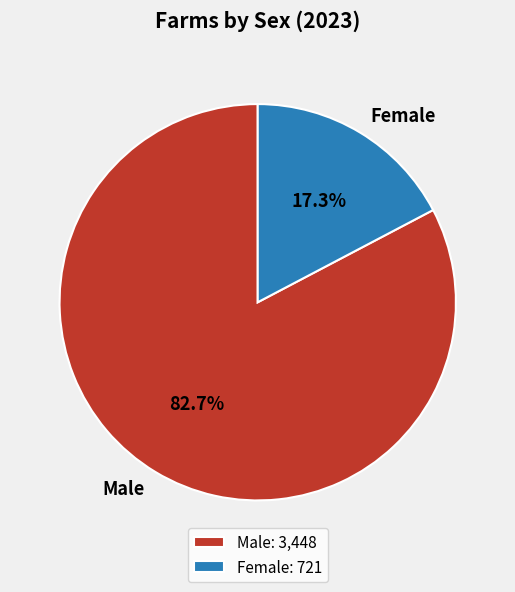

Is there any slice that represents more than half of the pie?

Yes